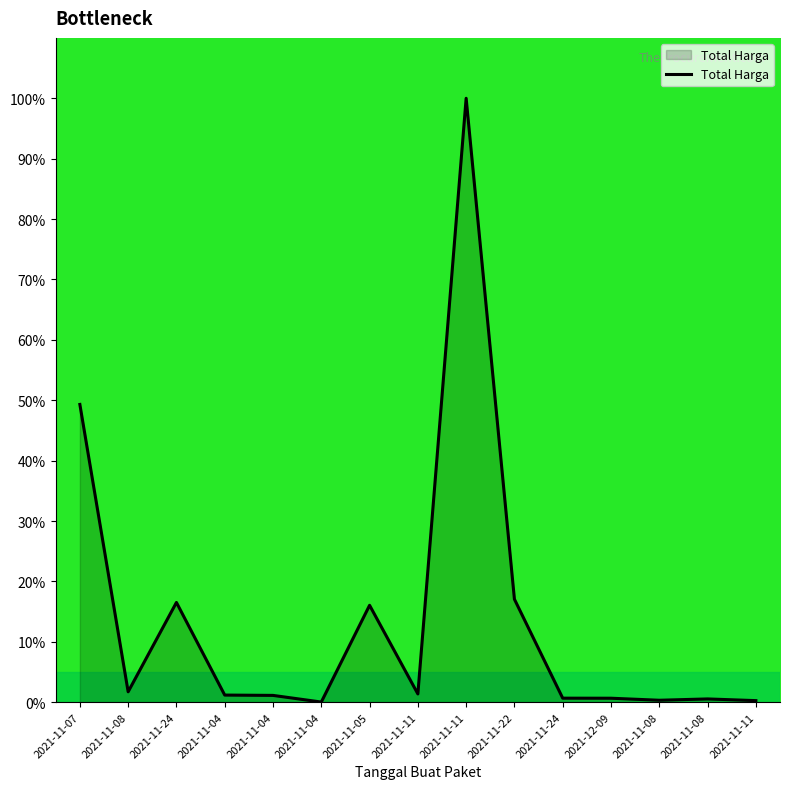

Reading left to right, what are all the values shown in this chart?

2021-11-07=49.3	2021-11-08=1.7	2021-11-24=16.5	2021-11-04=1.2	2021-11-04=1.1	2021-11-04=0.0	2021-11-05=16.0	2021-11-11=1.4	2021-11-11=100.0	2021-11-22=17.0	2021-11-24=0.7	2021-12-09=0.7	2021-11-08=0.3	2021-11-08=0.5	2021-11-11=0.3